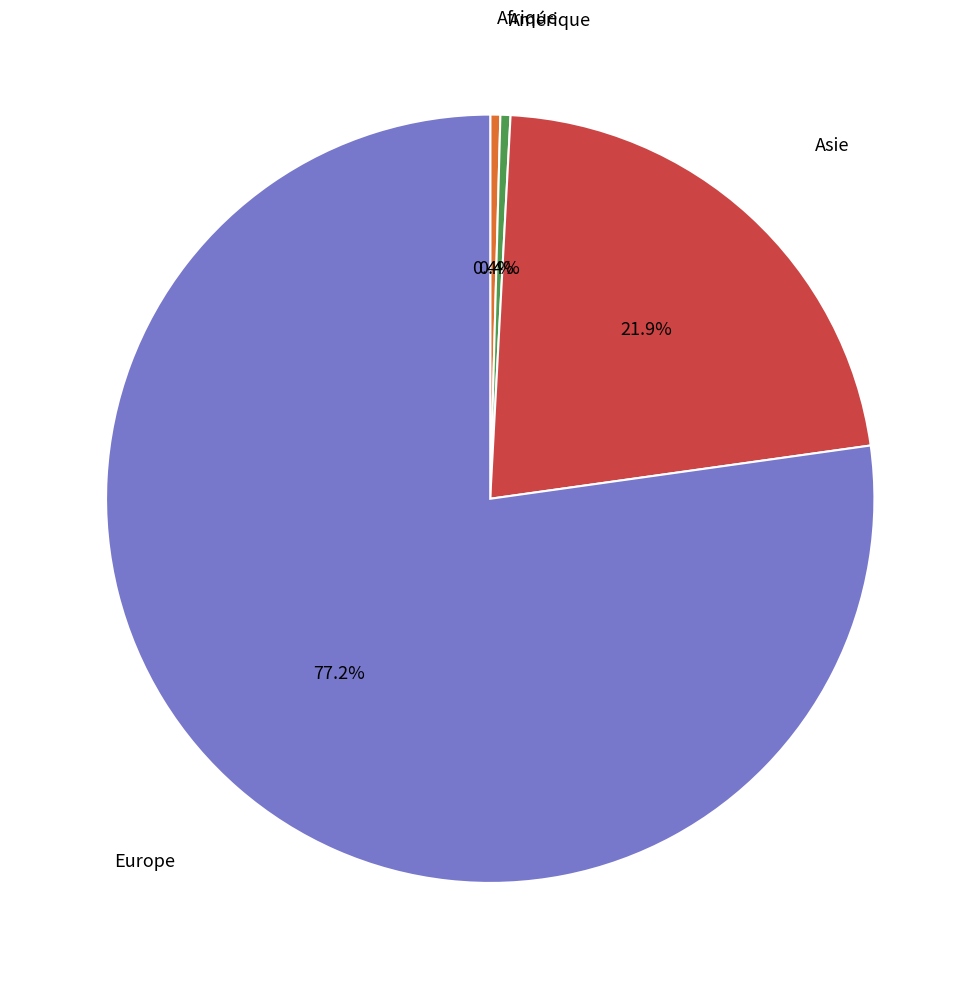

Does any single category account for the majority?

Yes